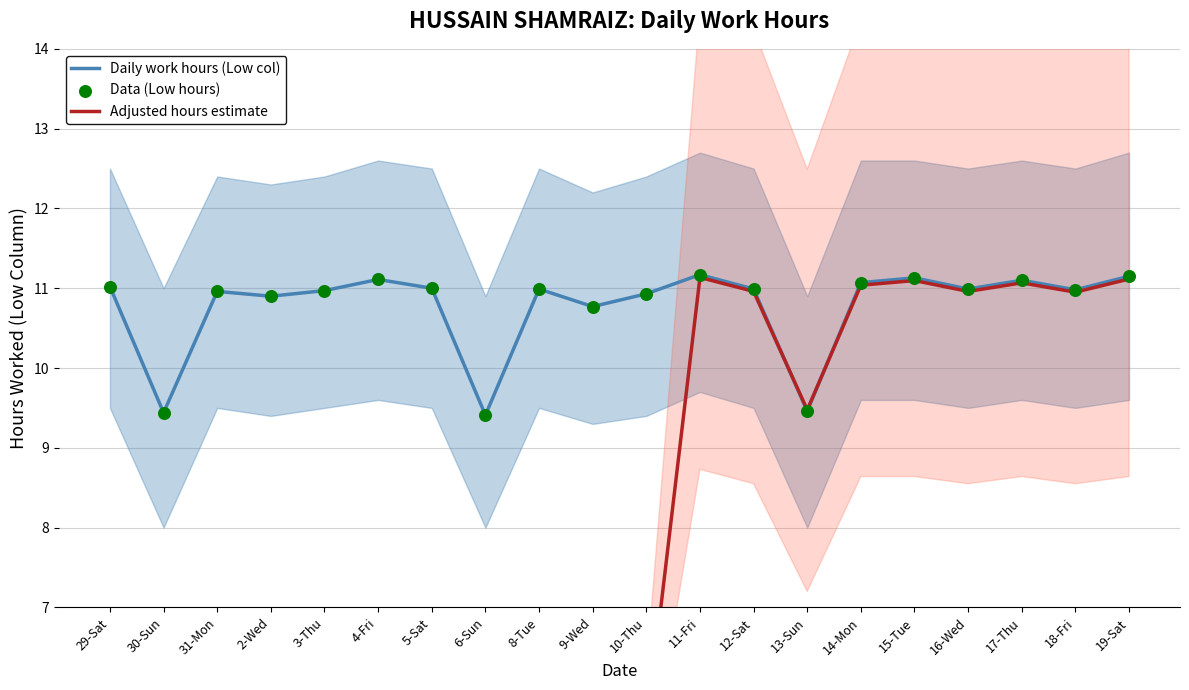

What is the total value across all series at 31-Mon?

27.4